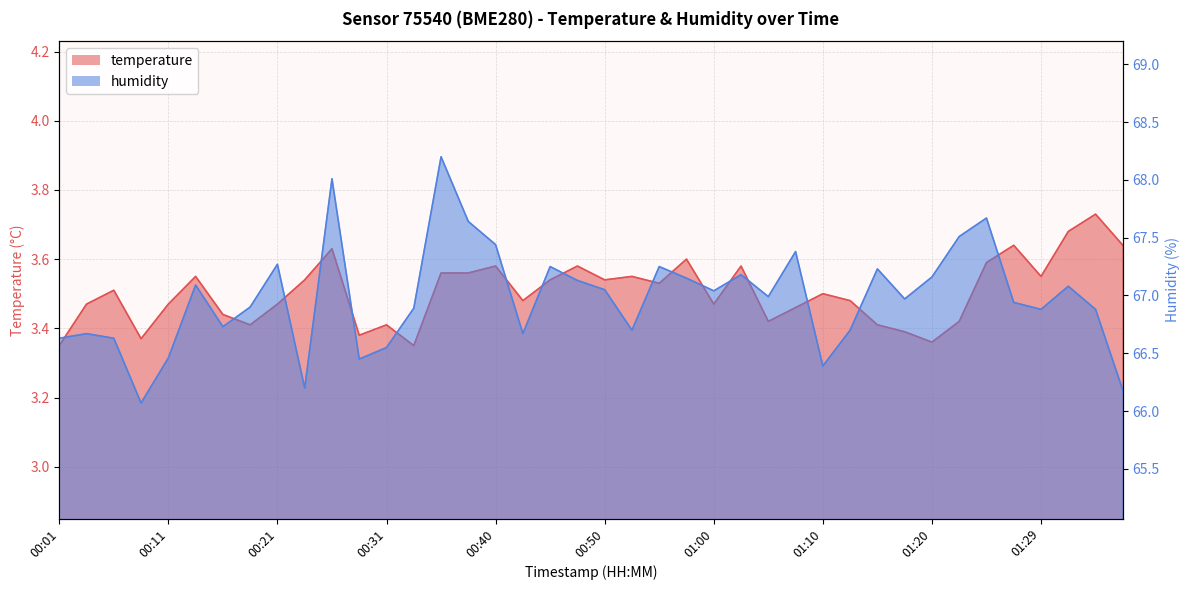

What is the difference between the maximum and minimum values in the humidity series?

2.1